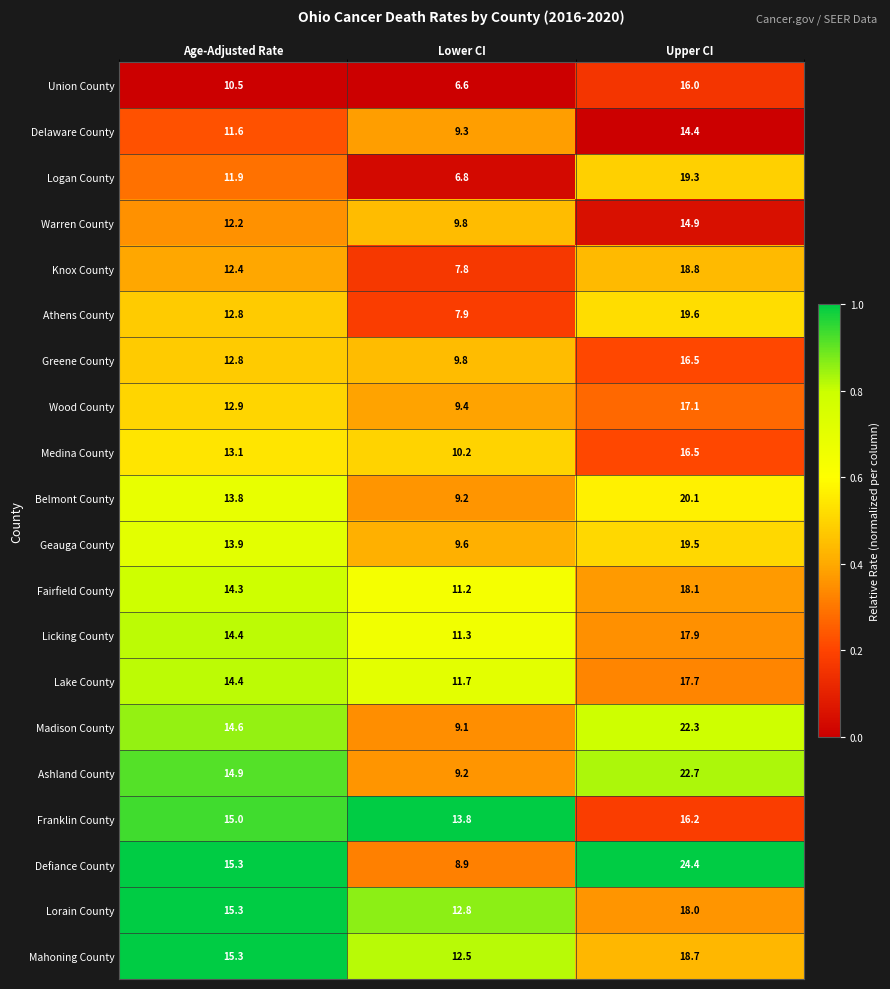

What is the average value of the Madison County series?

15.3